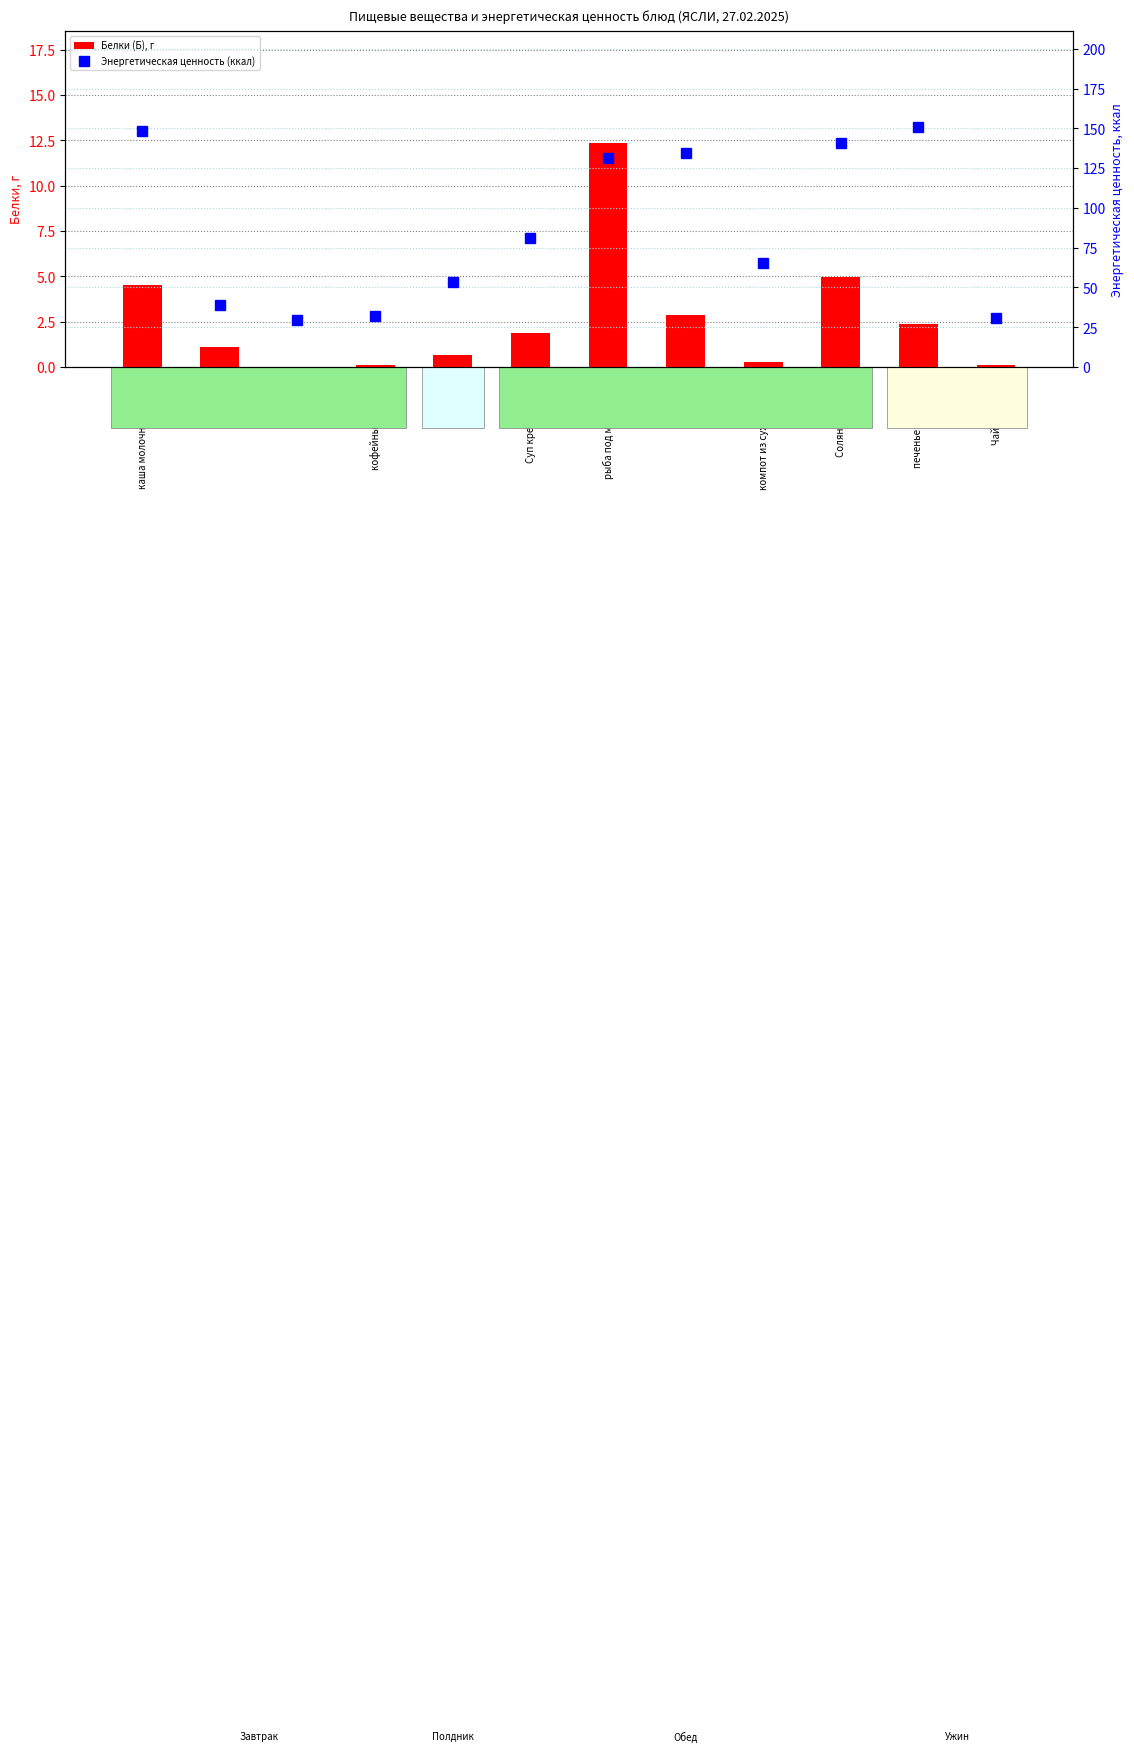

What is the average value of the Энергетическая ценность (ккал) series?

86.4